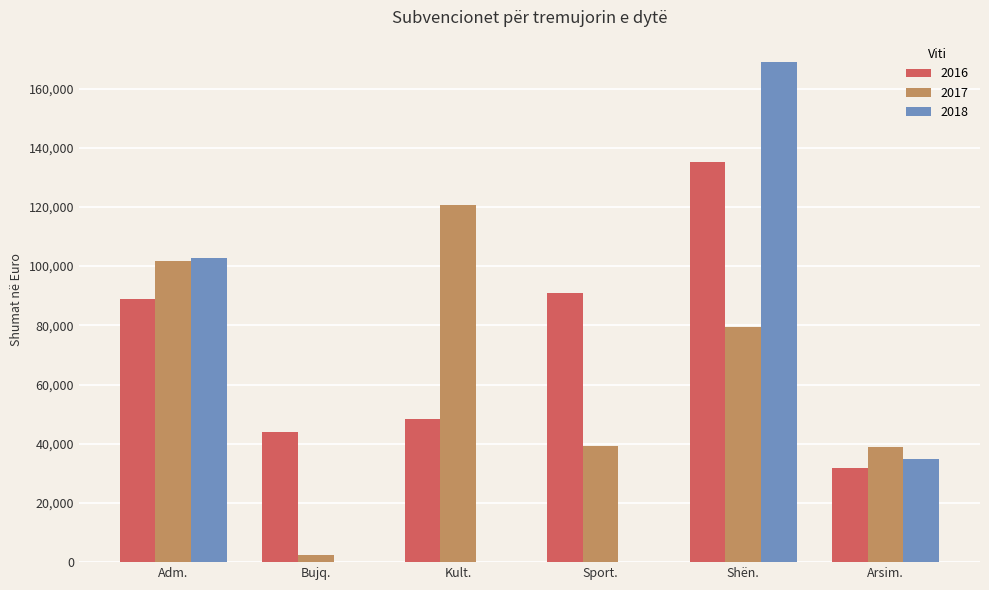

At which category is the sum across all series the highest?

Shën.